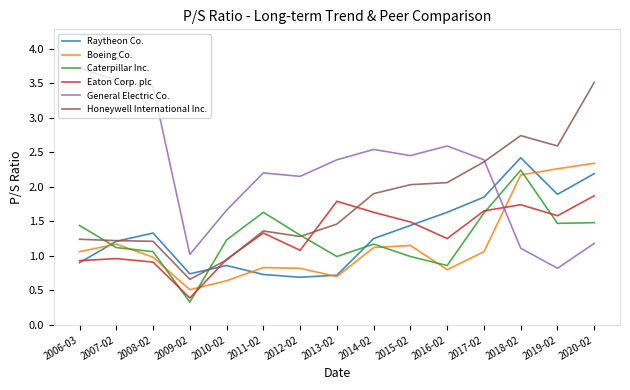

After their last crossing, which series has the higher values: Eaton Corp. plc or Boeing Co.?

Boeing Co.